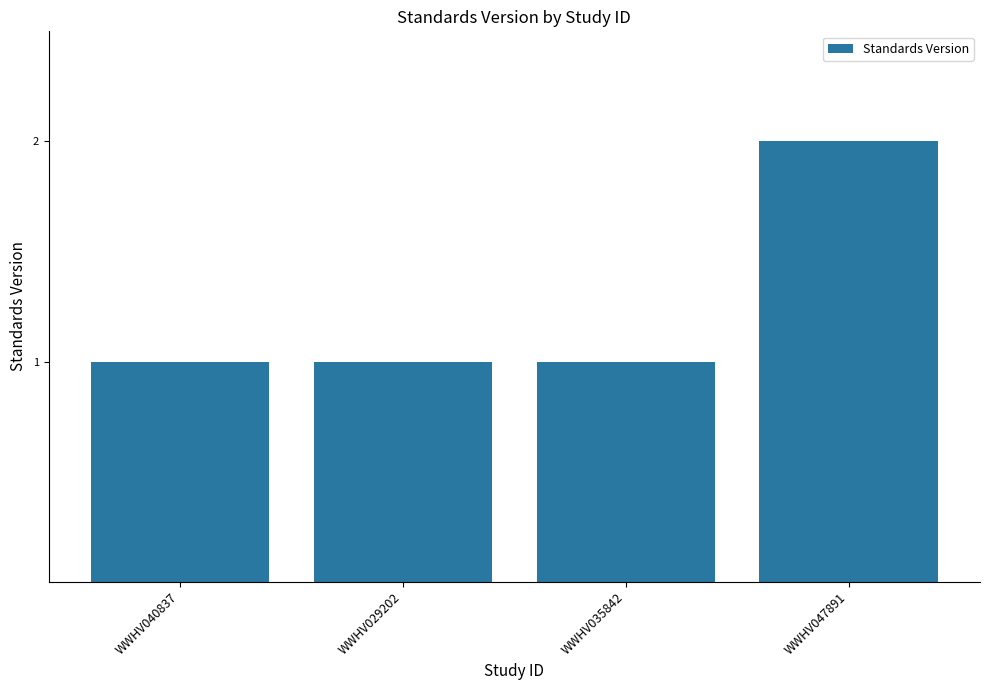

Reading left to right, list all the values displayed in this chart.

WWHV040837=1	WWHV029202=1	WWHV035842=1	WWHV047891=2